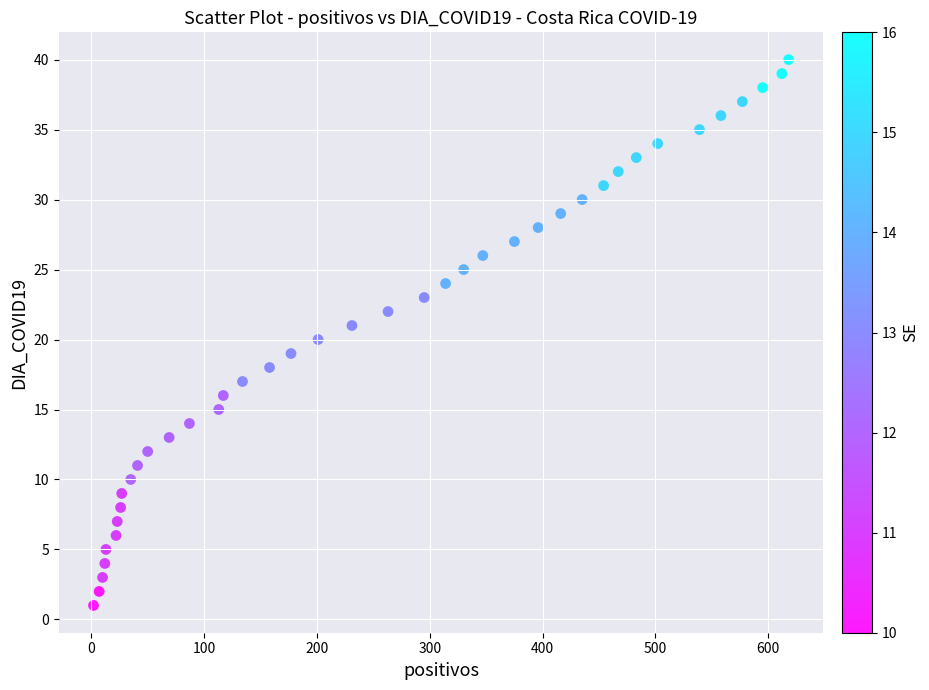

What is the range of X values (max minus min)?

616